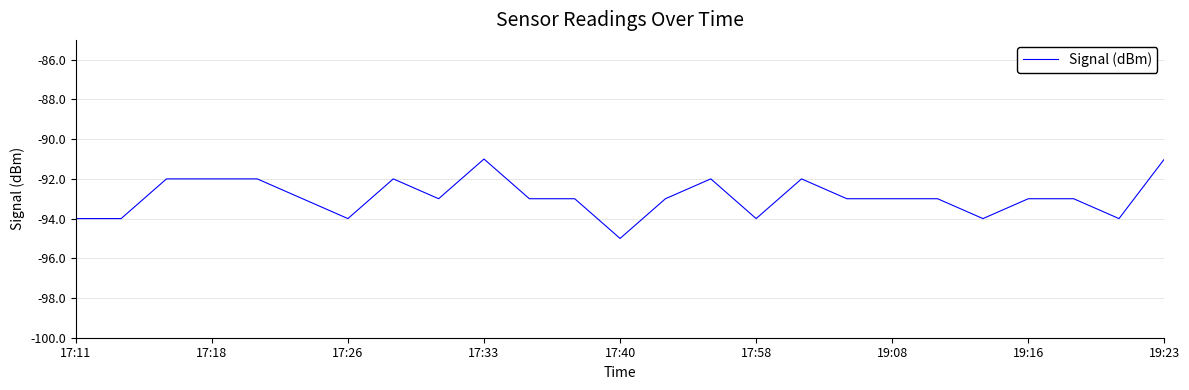

What is the minimum value shown in the chart?

-95